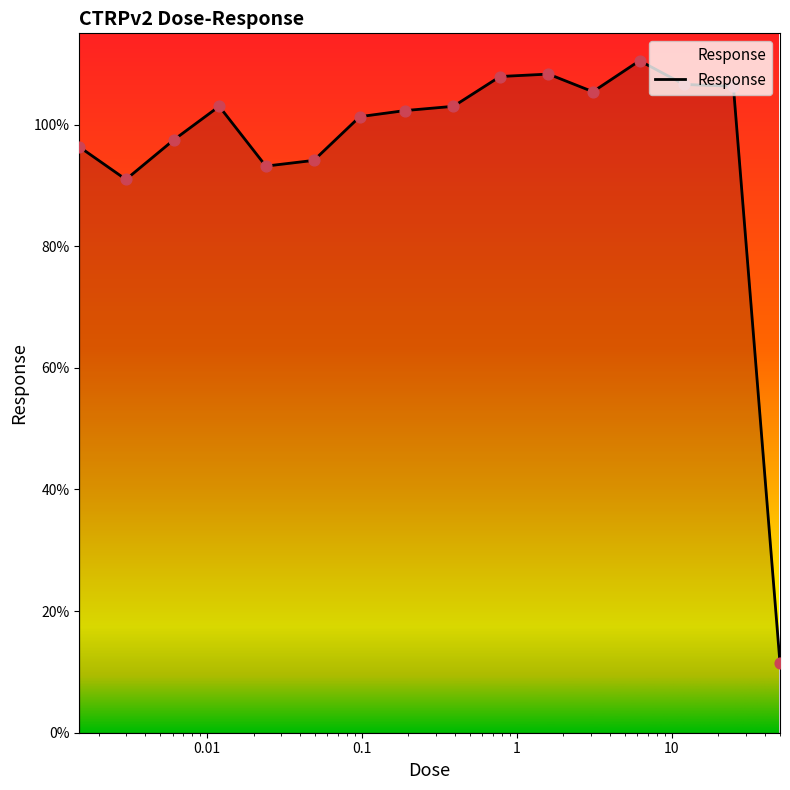

What is the minimum value shown in the chart?

11.4